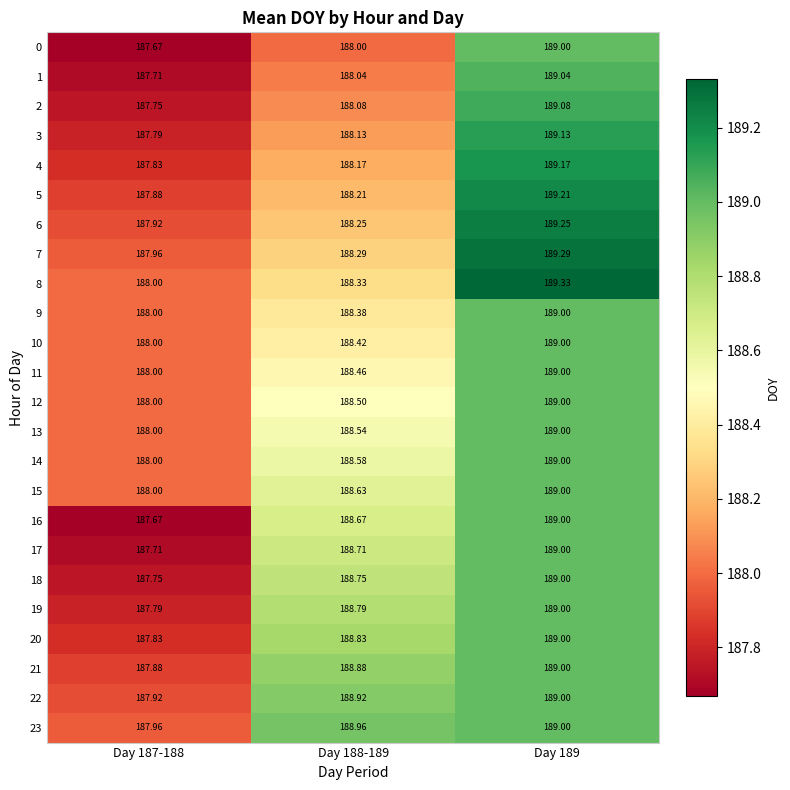

What is the difference between the highest and lowest values at Day 188-189?

1.0